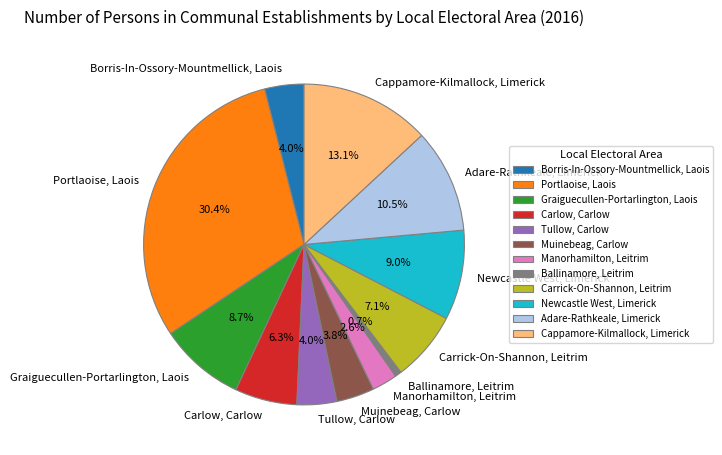

How much of the chart is everything except Muinebeag, Carlow?

96.2%